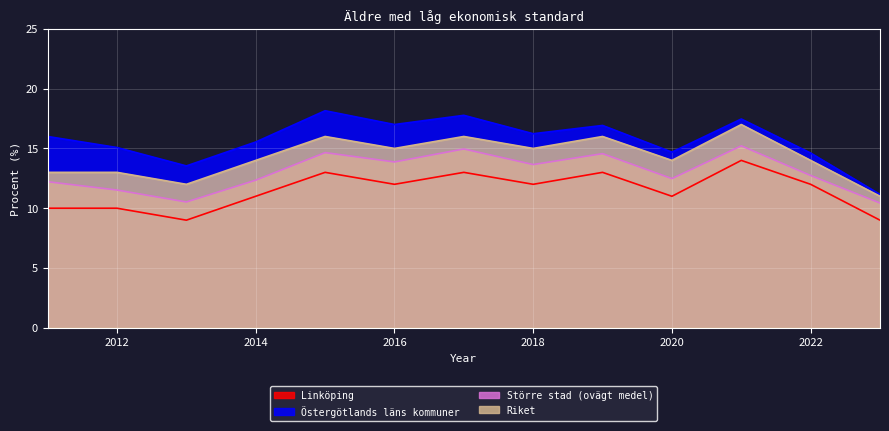

The value of Östergötlands läns kommuner at 2021 is 27.9. True or false?

False